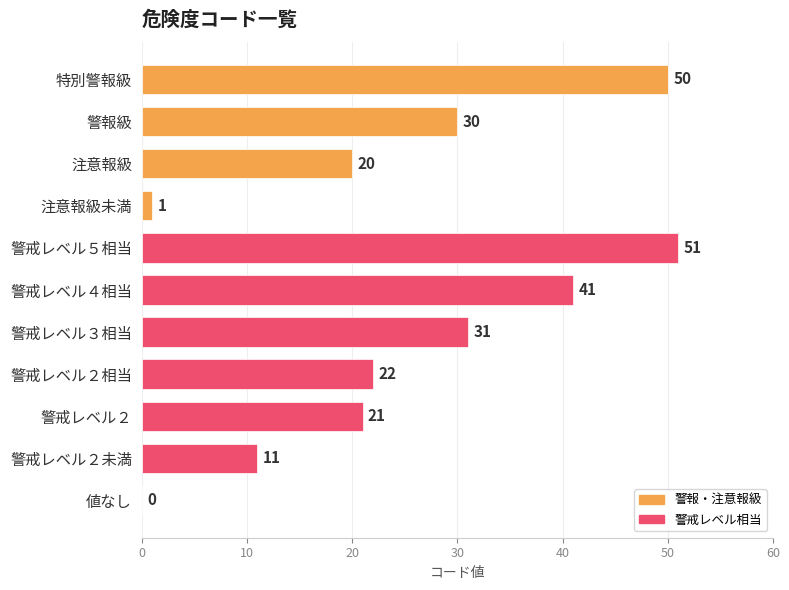

What is the change in value from 特別警報級 to 警戒レベル２?

-29